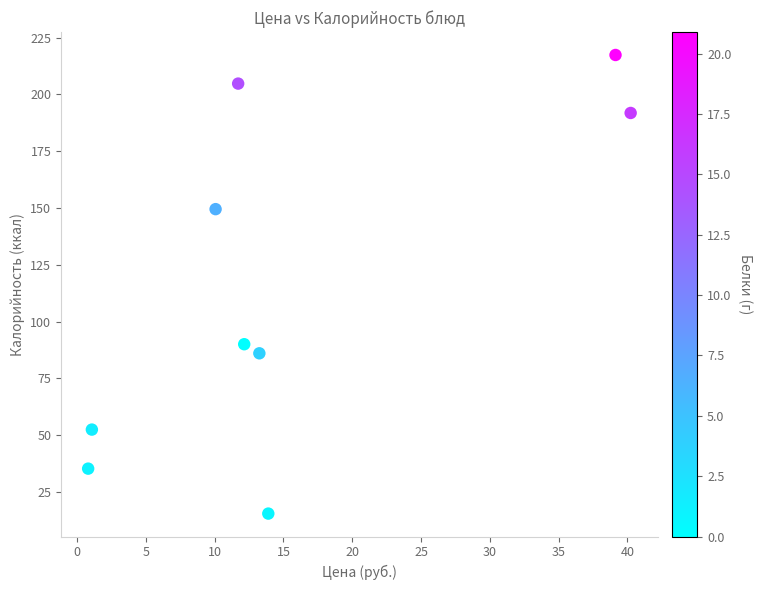

What Y value in the scatter plot is closest to 116?

90.0